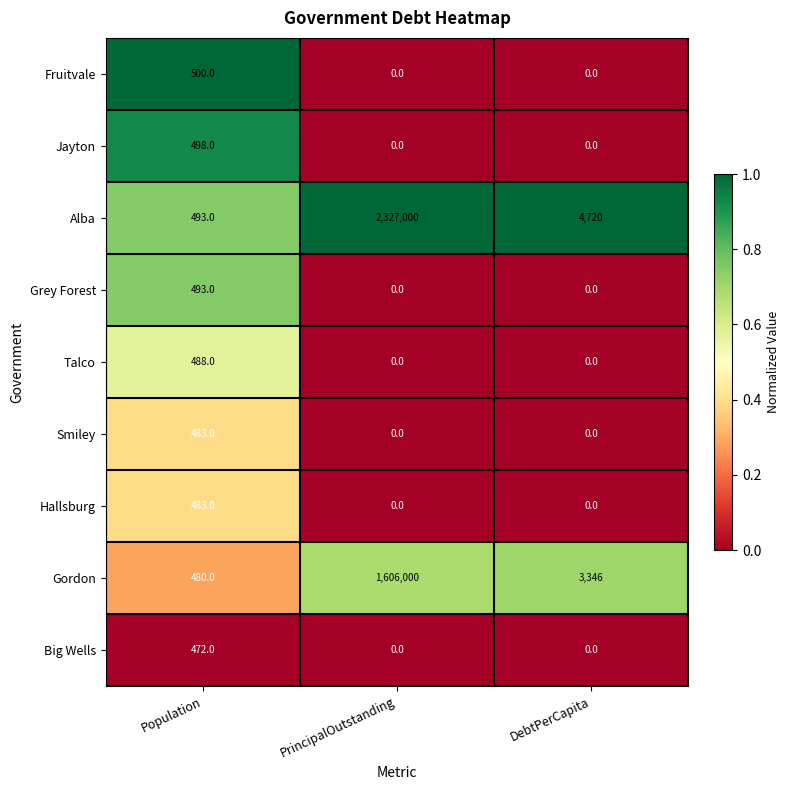

What is the difference between the Grey Forest values at Population and DebtPerCapita?

493